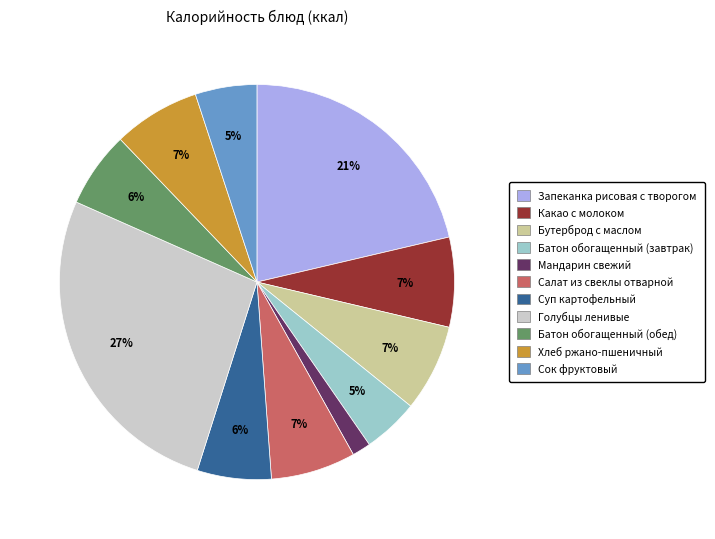

To the nearest percent, what is the difference between the largest and smallest slice percentages?

25%